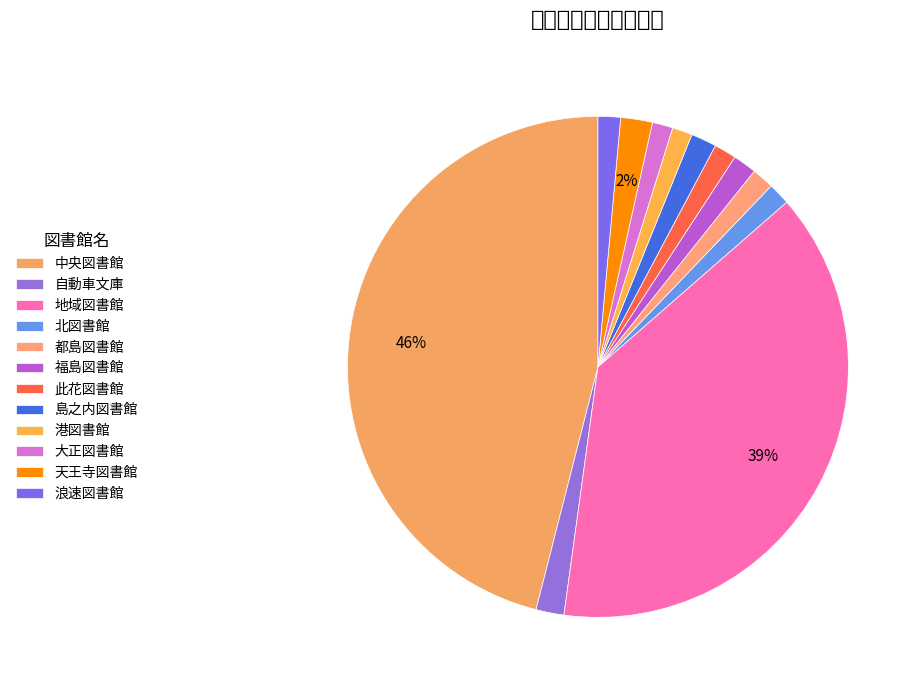

Is there a majority slice in this chart?

No